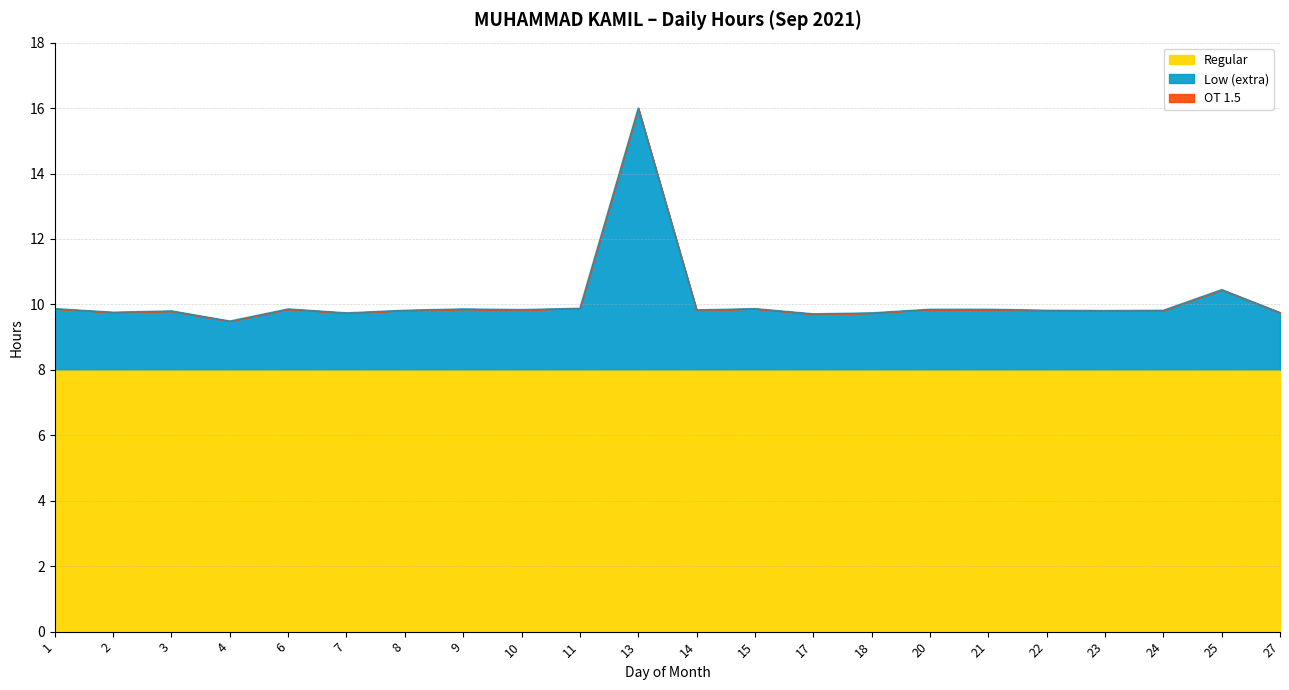

Reading left to right, transcribe all the data shown in this chart.

Low (hours worked): 9.9	9.8	9.8	9.5	9.9	9.7	9.8	9.9	9.8	9.9	16.0	9.8	9.9	9.7	9.7	9.8	9.8	9.8	9.8	9.8	10.4	9.8
OT 1.5: 0.0	0.0	0.0	0.0	0.0	0.0	0.0	0.0	0.0	0.0	0.0	0.0	0.0	0.0	0.0	0.0	0.0	0.0	0.0	0.0	0.0	0.0
Regular: 8.0	8.0	8.0	8.0	8.0	8.0	8.0	8.0	8.0	8.0	8.0	8.0	8.0	8.0	8.0	8.0	8.0	8.0	8.0	8.0	8.0	8.0